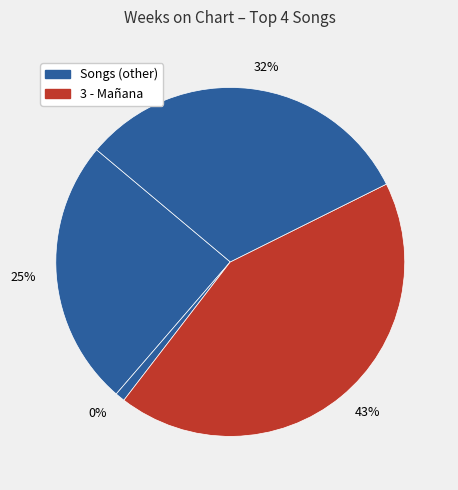

Combined, what portion of the pie is 3 - Mañana and 4 - Solo Para Ti?

74.3%